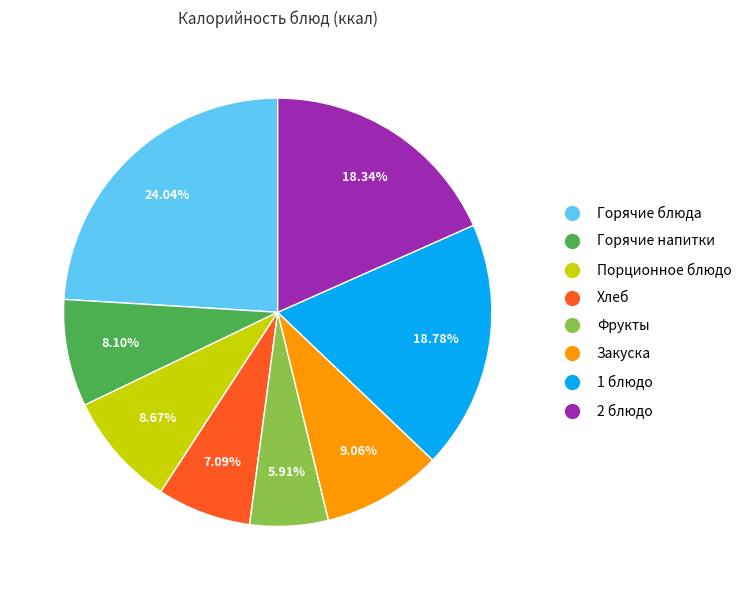

What is the smallest slice in the pie chart?

Фрукты